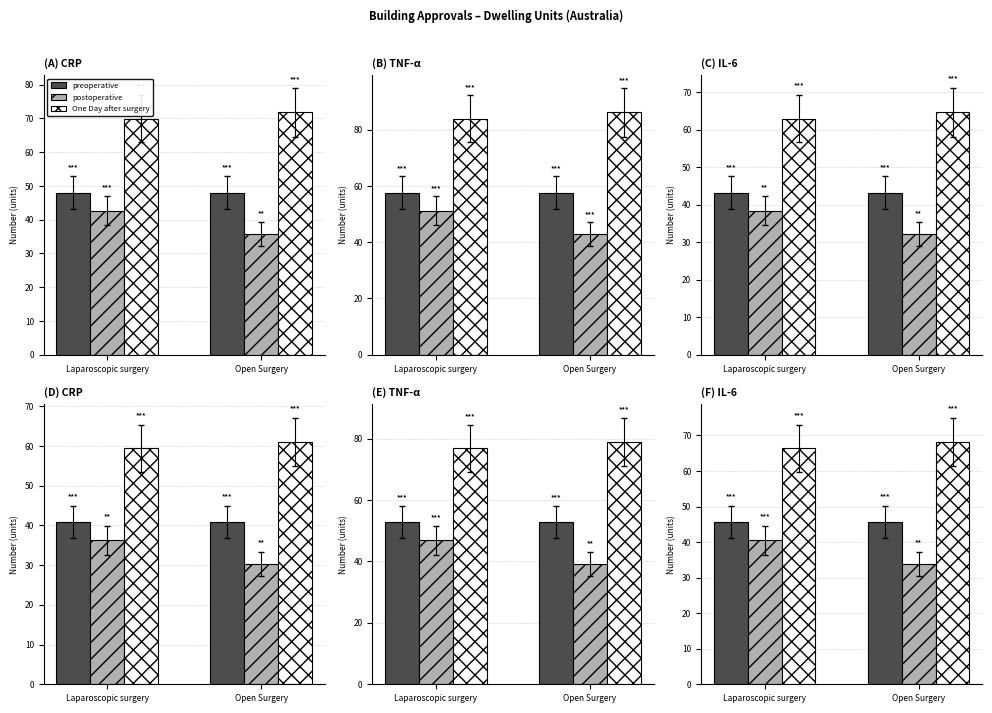

Where does the One Day after surgery series first go above 68?

Open Surgery